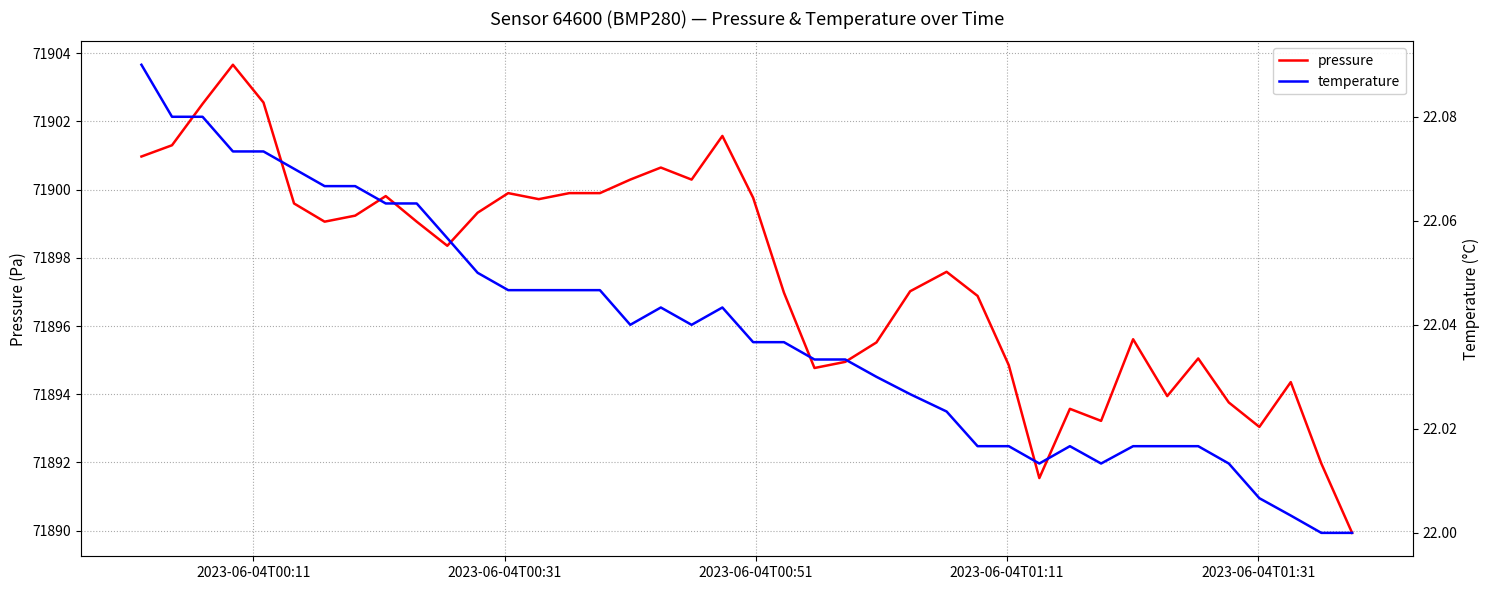

What is the maximum value for pressure?

71903.7